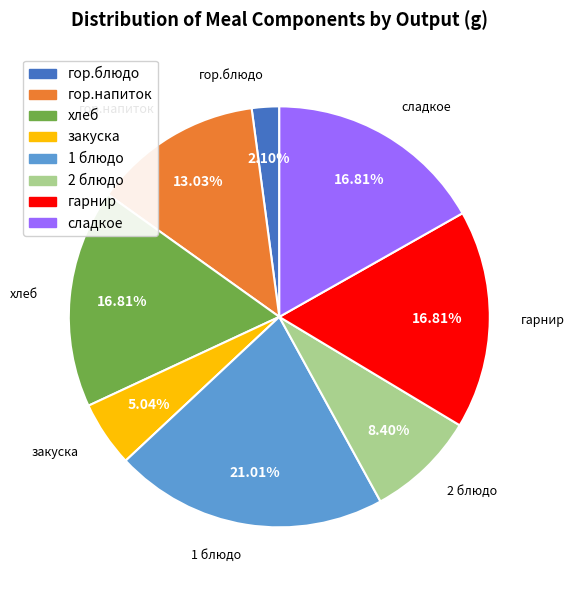

Is the sum of гарнир and гор.напиток greater than half?

No